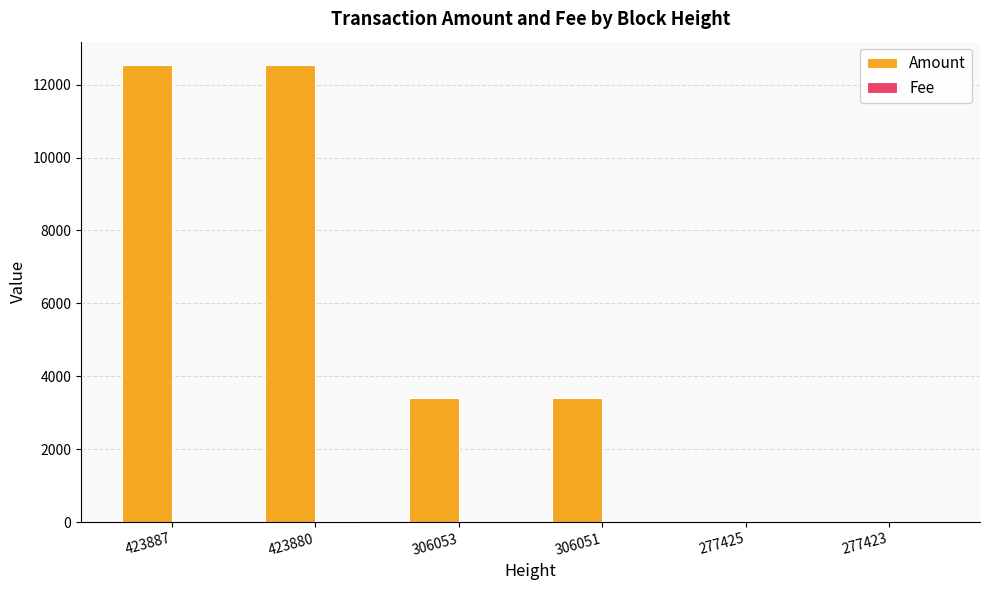

Is it true that Amount equals 12550 at 423880?

True